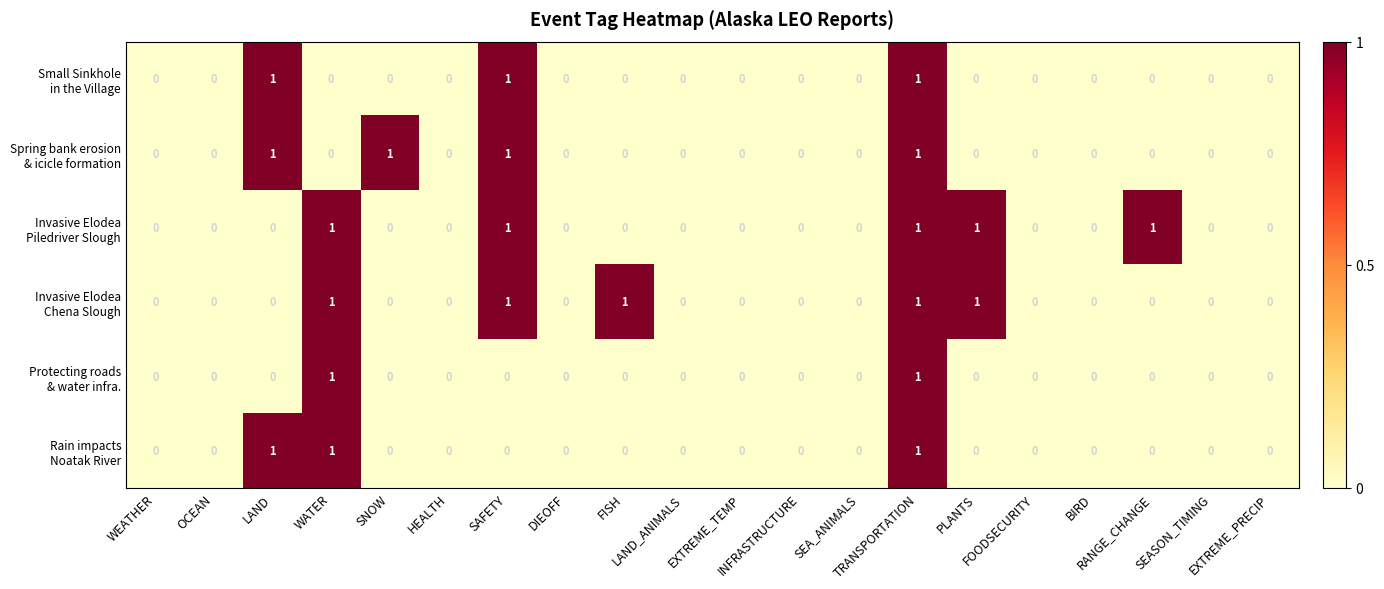

Count the number of categories in the chart.

20